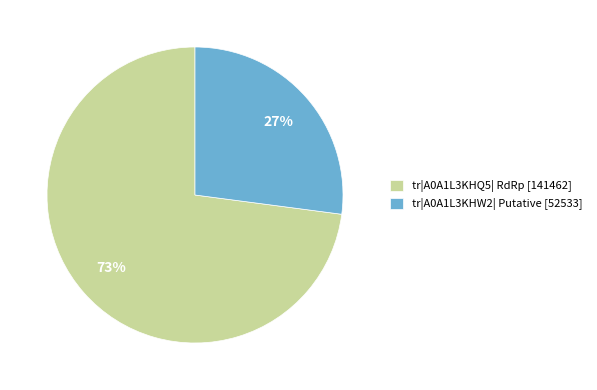

What is the smallest slice in the pie chart?

tr|A0A1L3KHW2| Putative [52533]